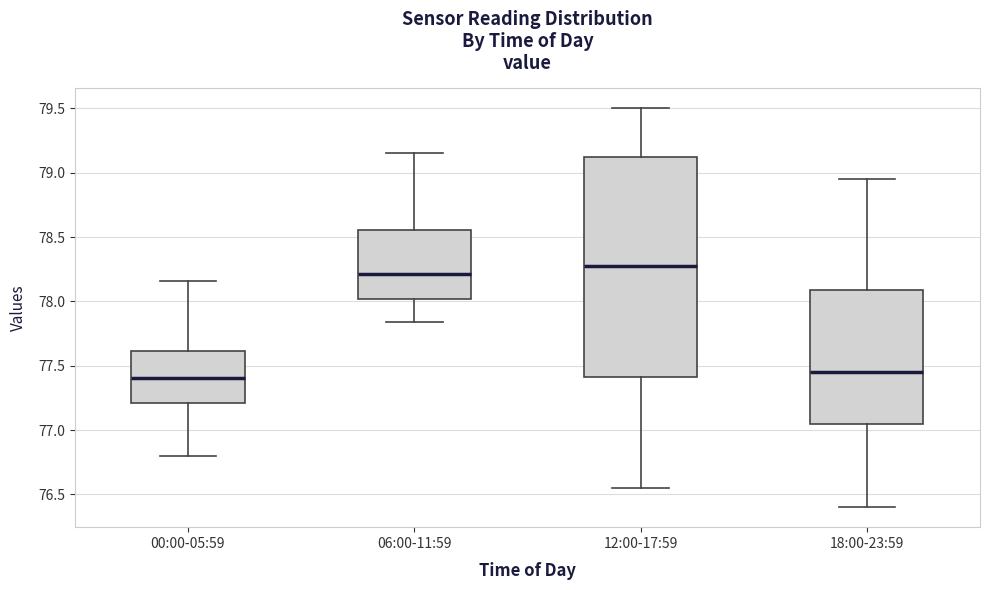

Which box is the tallest, from its lower edge to its upper edge?

12:00-17:59